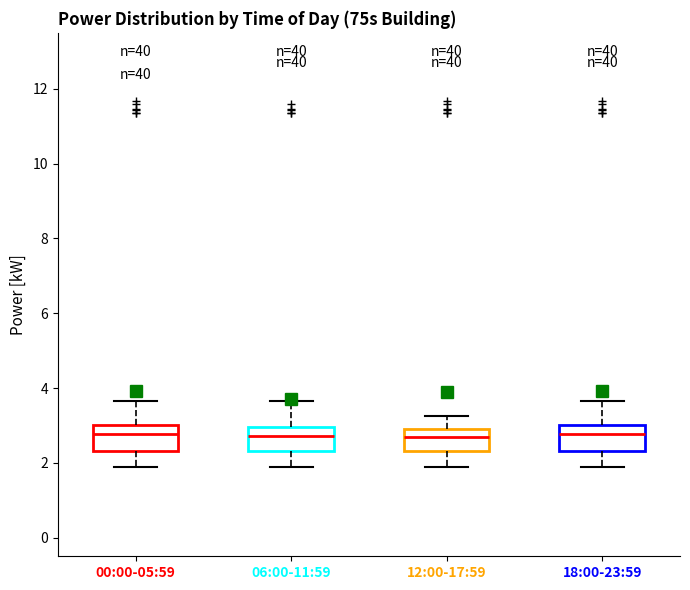

Reading left to right, read every box against the y-axis: the position of its median line, the range the box covers, and the ends of its whiskers. The values are not printed on the chart, so give them approximately, as read against the axis.

00:00-05:59: median 2.8, box 2.4 to 3.0, whiskers 1.8 to 3.6
06:00-11:59: median 2.8, box 2.4 to 3.0, whiskers 1.8 to 3.6
12:00-17:59: median 2.6, box 2.4 to 2.8, whiskers 1.8 to 3.2
18:00-23:59: median 2.8, box 2.4 to 3.0, whiskers 1.8 to 3.6